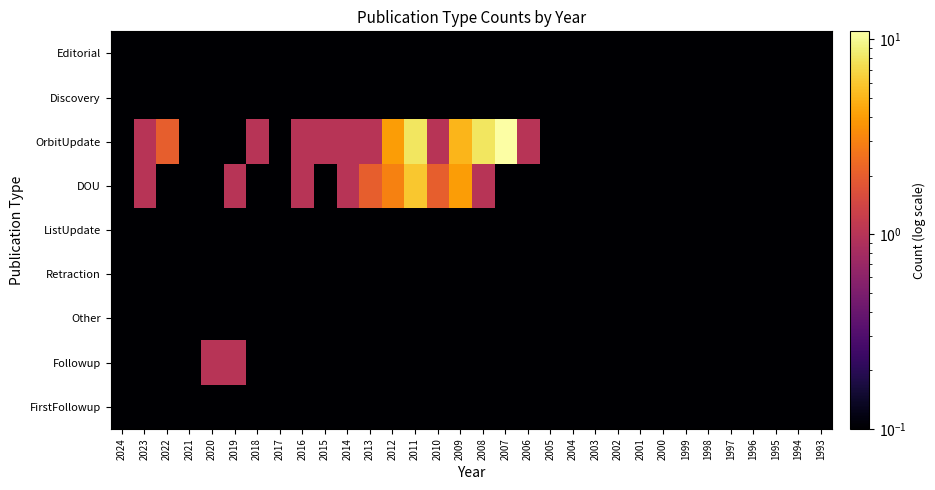

What is the difference between the highest and lowest values at 2016?

0.9